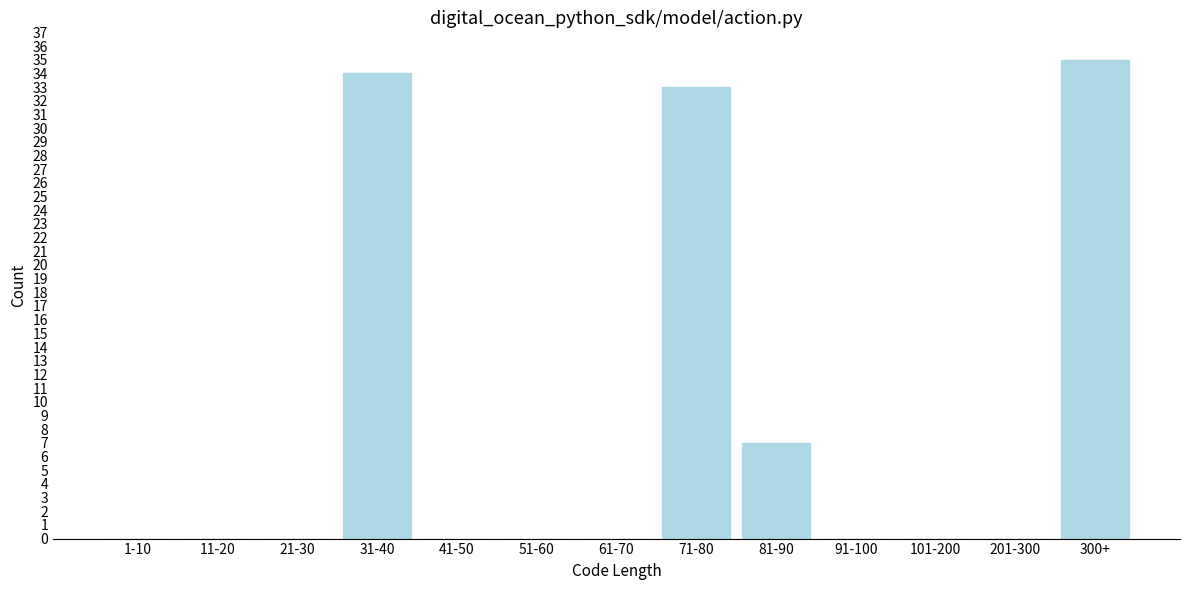

Reading right to left, list all the values displayed in this chart.

300+=35	201-300=0	101-200=0	91-100=0	81-90=7	71-80=33	61-70=0	51-60=0	41-50=0	31-40=34	21-30=0	11-20=0	1-10=0